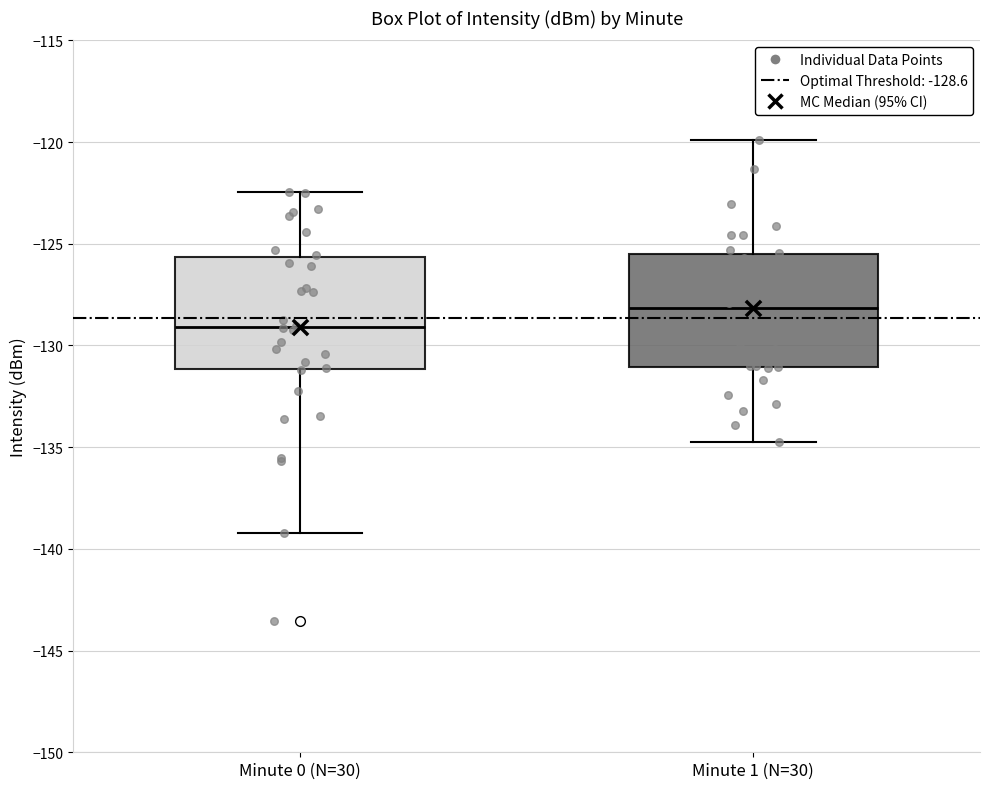

Where is the lower edge of the box for Minute 0 (N=30) on the y-axis? The values are not printed on the chart, so give them approximately, as read against the axis.

-131.0